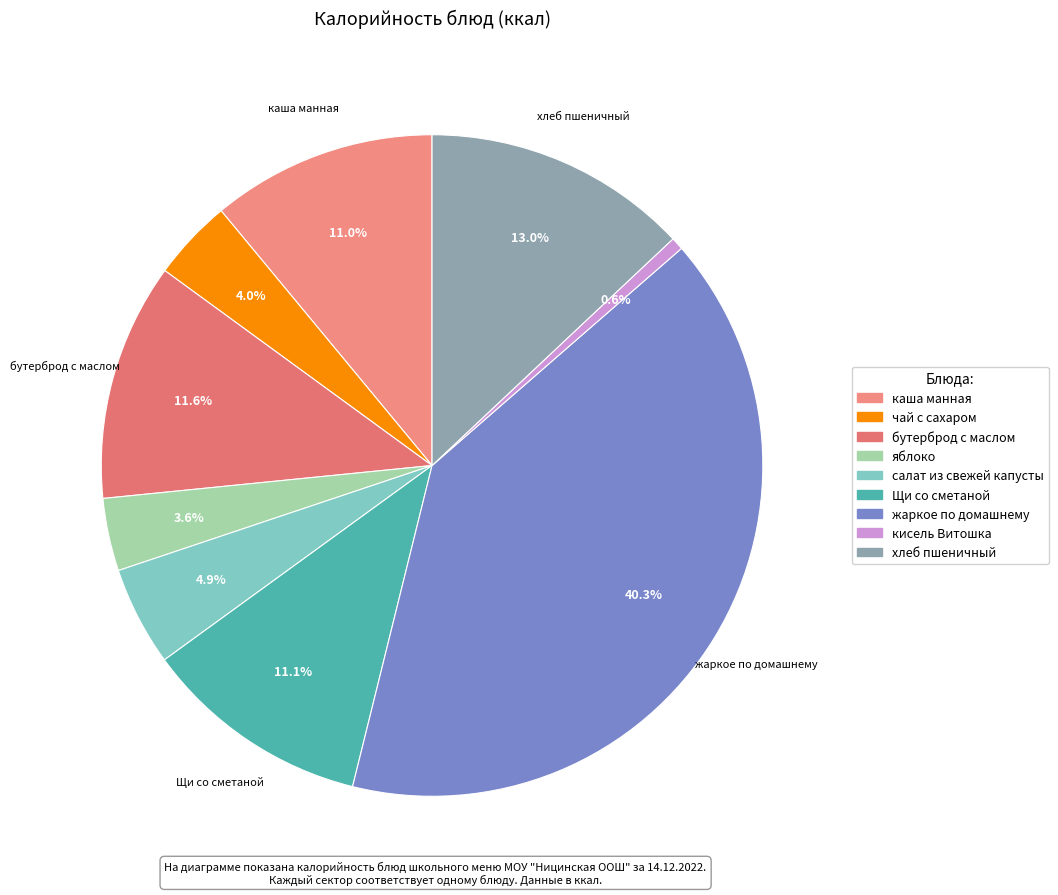

Combined, do кисель Витошка and салат из свежей капусты account for over 50%?

No